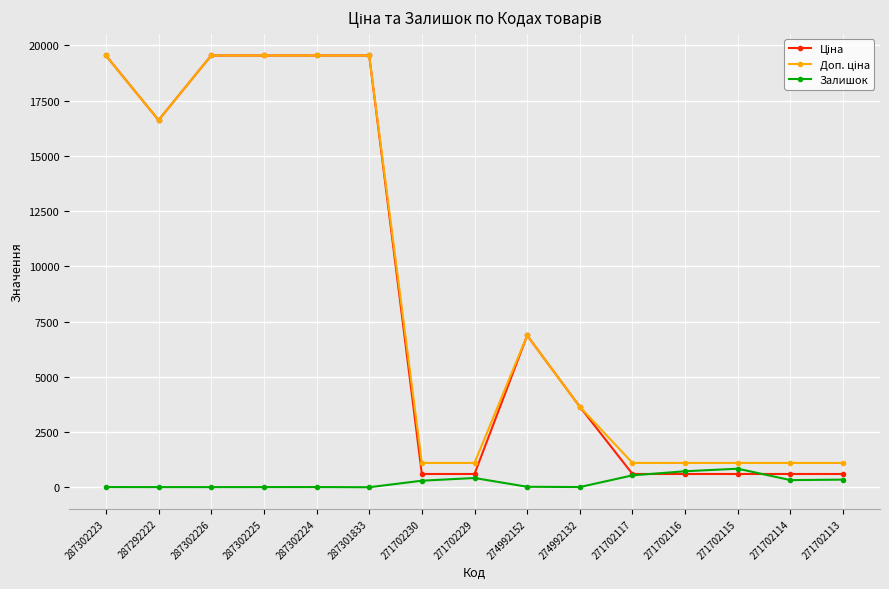

The Залишок series shows 21.0 at 274992152. True or false?

True